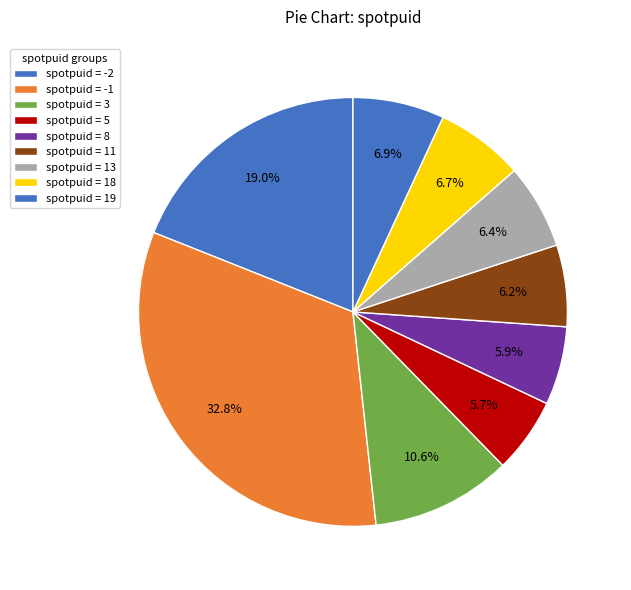

Is there a majority slice in this chart?

No